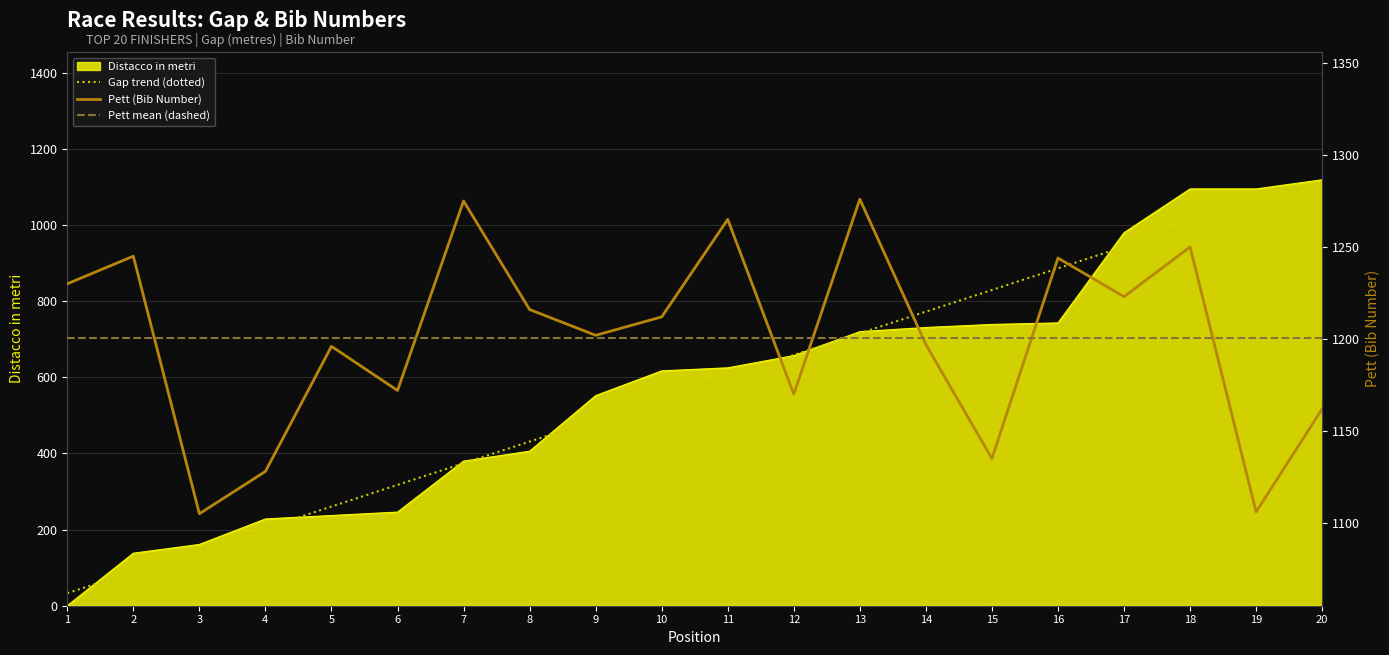

True or false: Distacco in metri and Pett cross at least once.

False